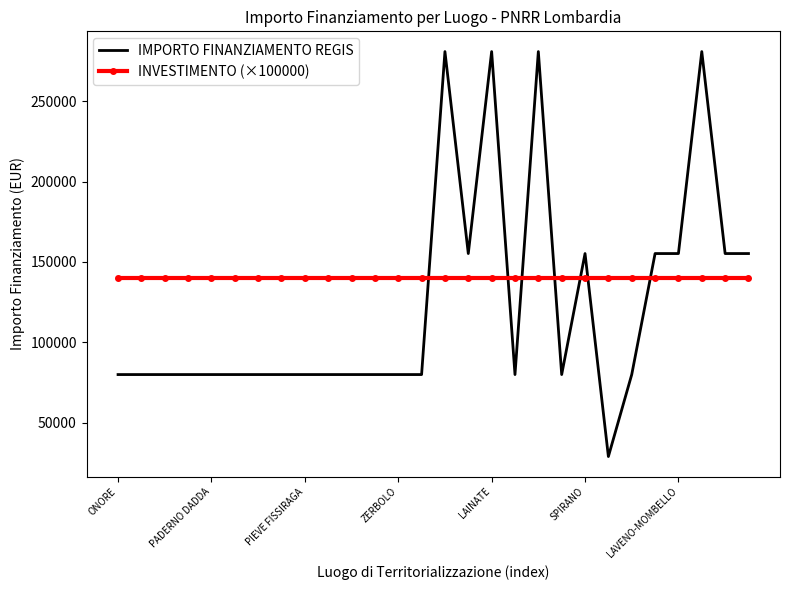

What is the minimum value for IMPORTO FINANZIAMENTO REGIS?

28902